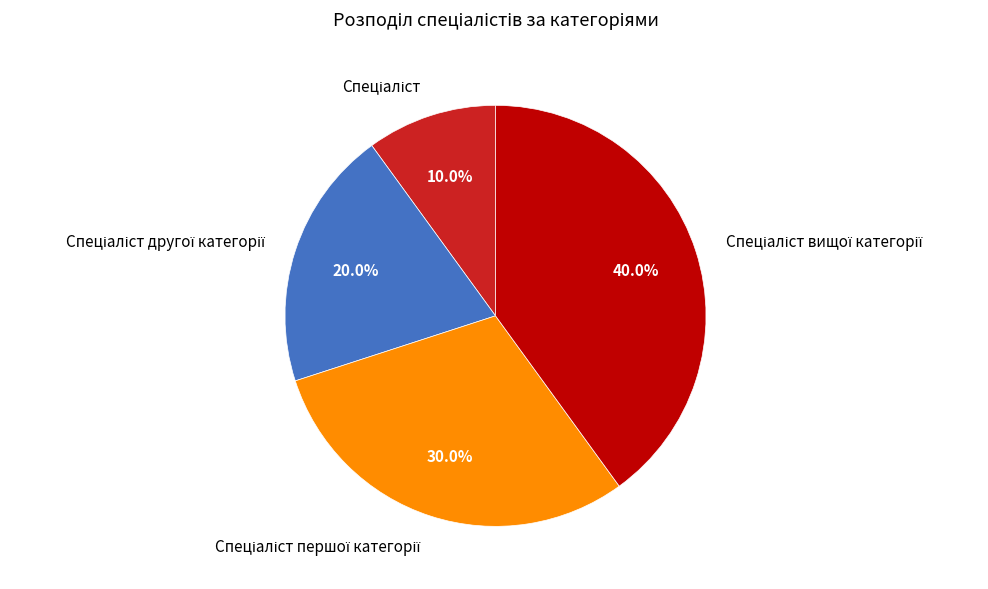

Does any single category account for the majority?

No